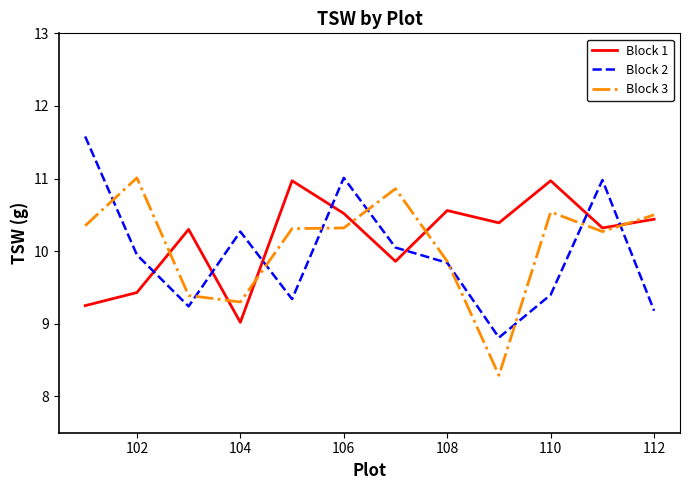

After their last crossing, which series has the higher values: Block 1 or Block 2?

Block 1